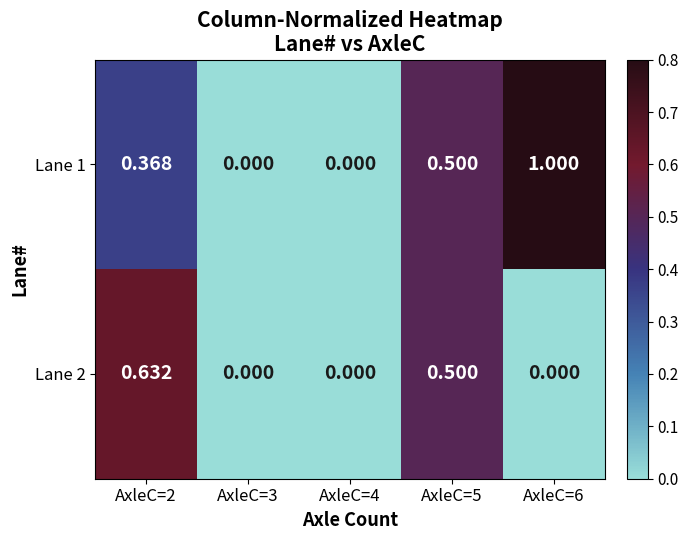

How many data points does each series have?

5